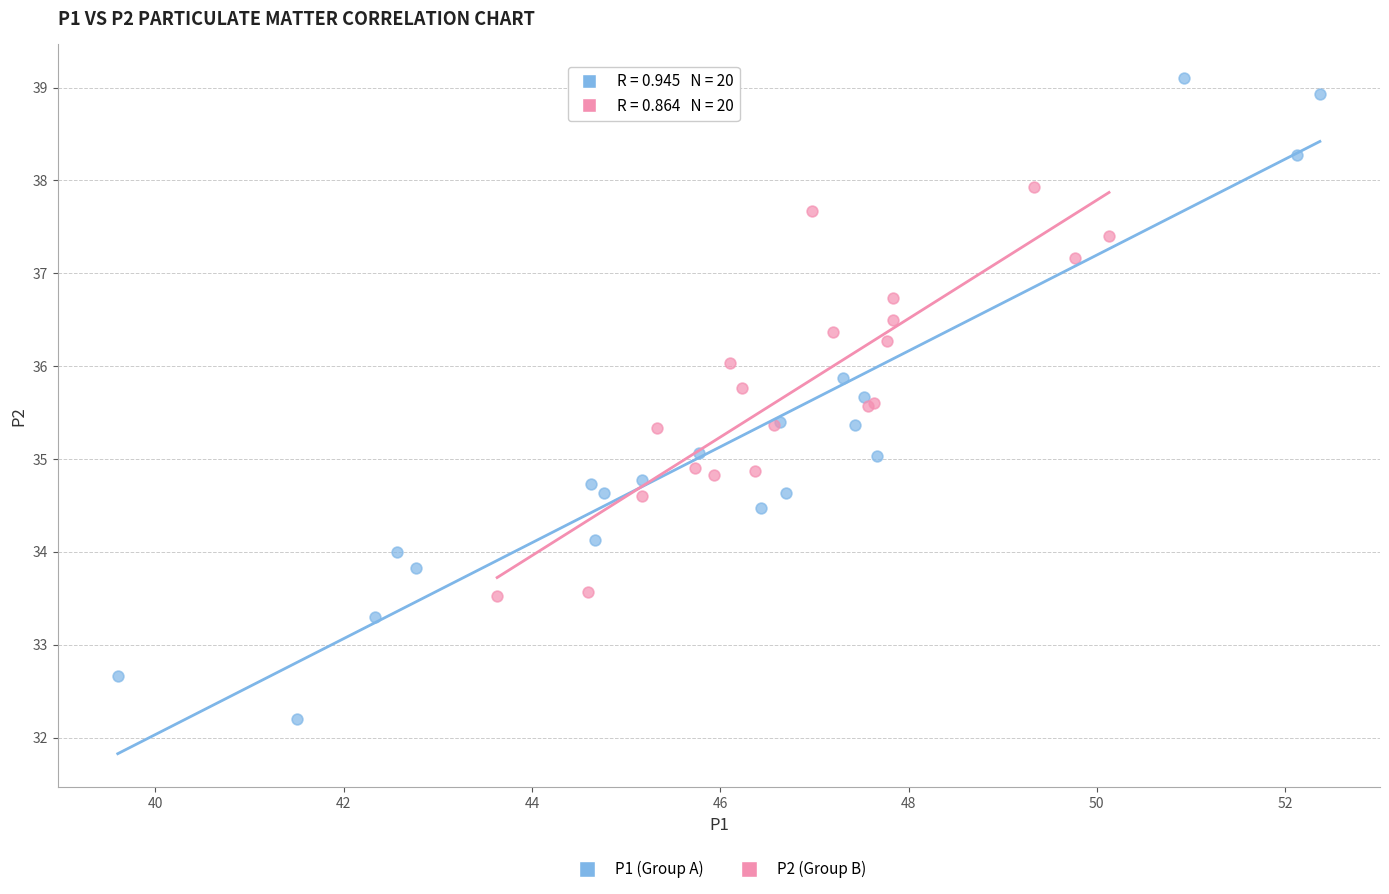

Which series contains the lowest Y value?

P1 (Group A)